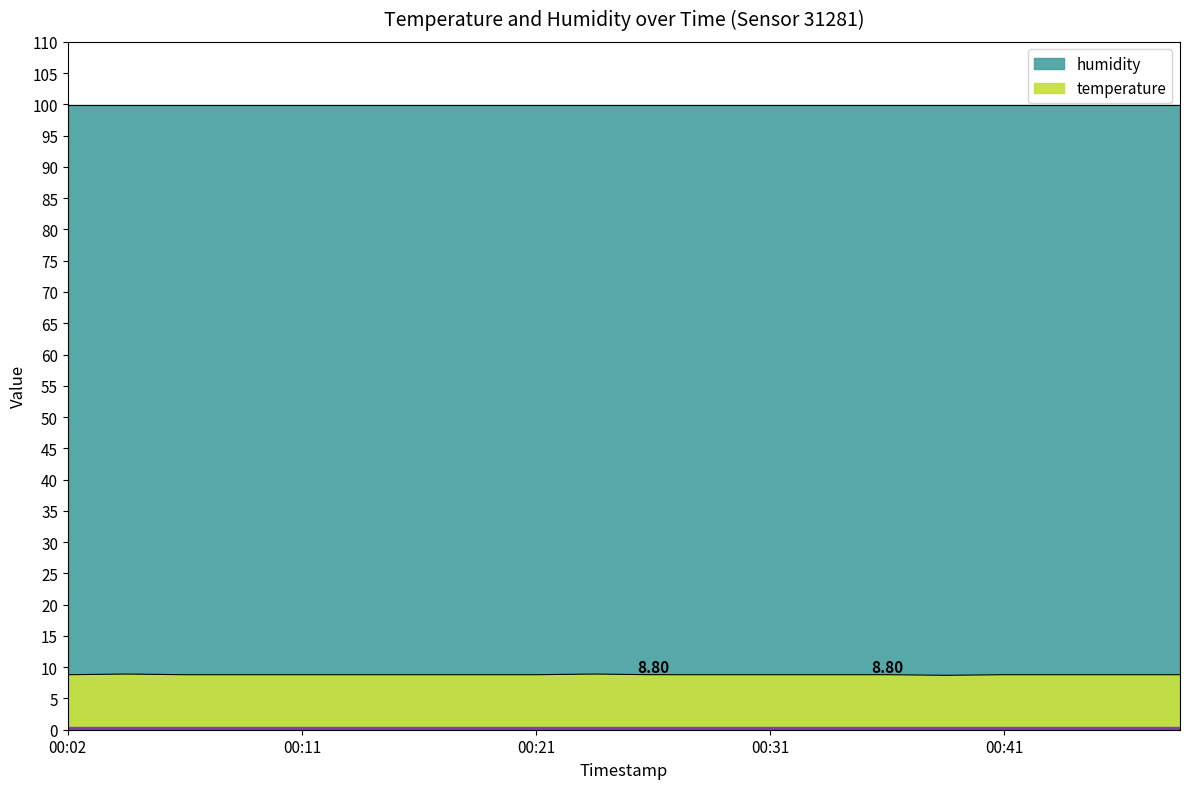

What is the sum of the values at 00:14 and 00:34?

17.6